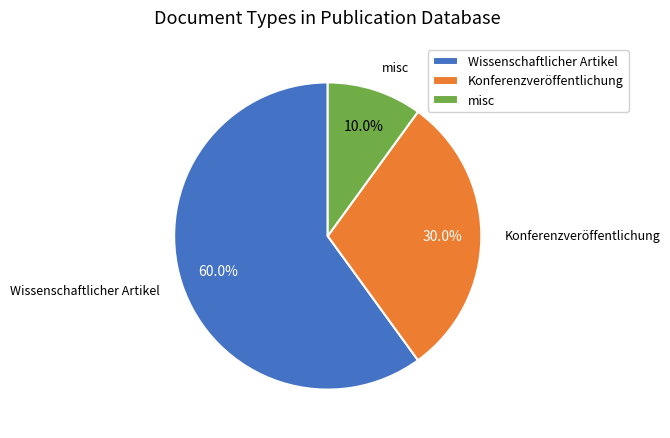

Which category has the biggest portion of the pie?

Wissenschaftlicher Artikel